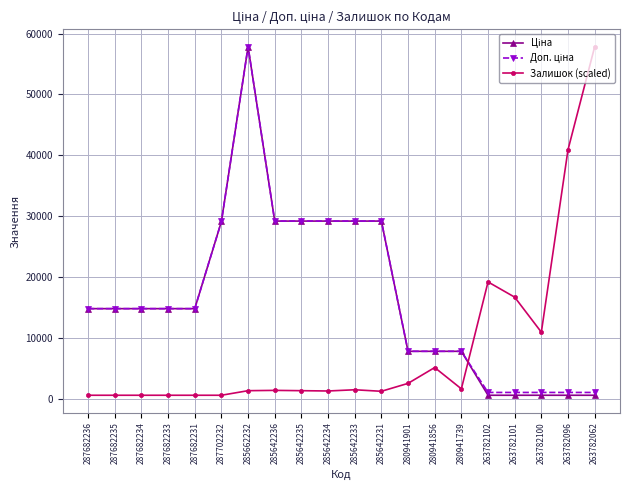

At which category is the sum across all series the highest?

285662232